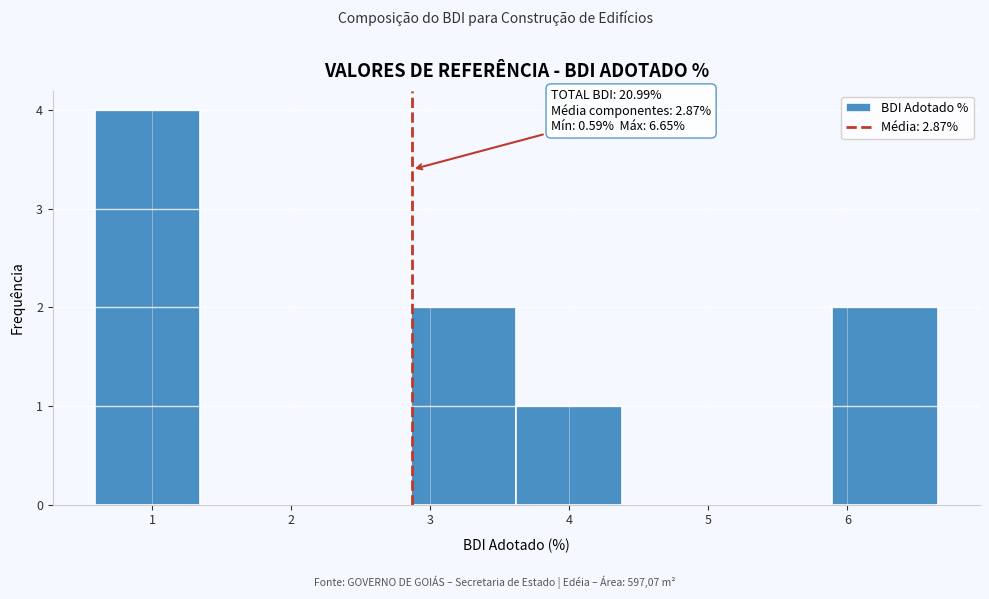

Over which range of the x-axis is the bar tallest?

0.6 to 1.3